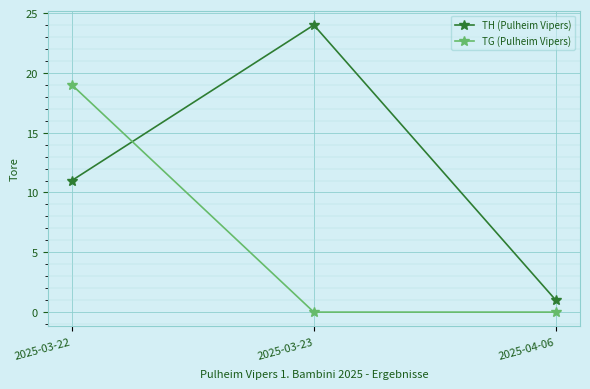

What is the value of the TH (Pulheim Vipers) point at the 2nd from the left?

24